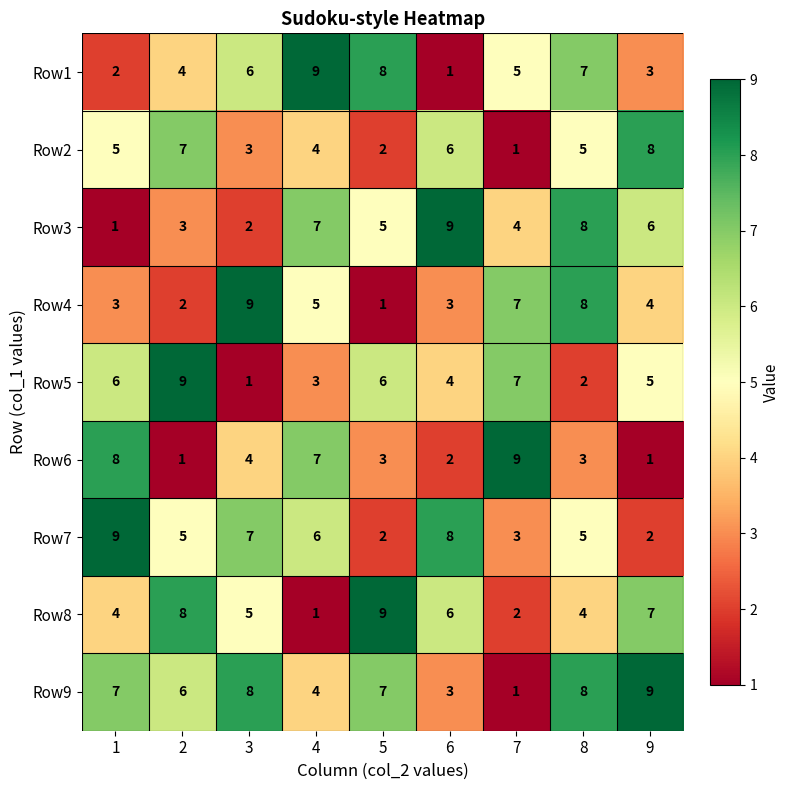

How many categories are shown in the chart?

9